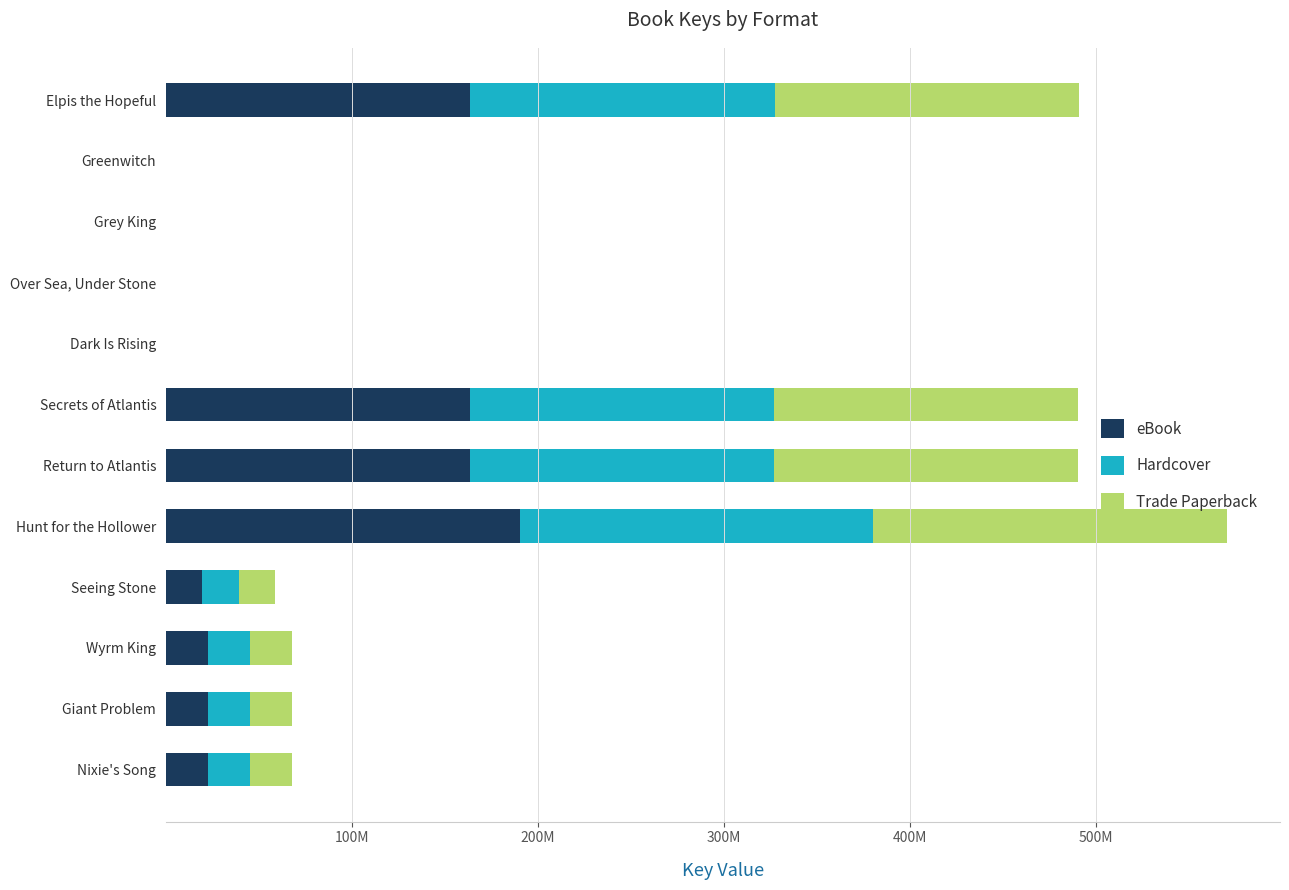

What are all the series names shown in the legend?

eBook, Hardcover, Trade Paperback